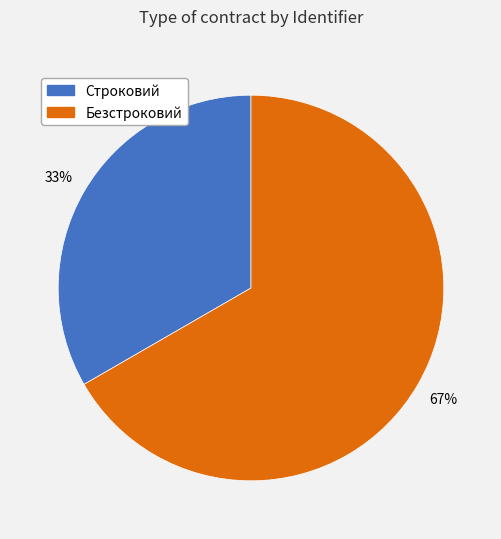

How many slices are in this pie chart?

2